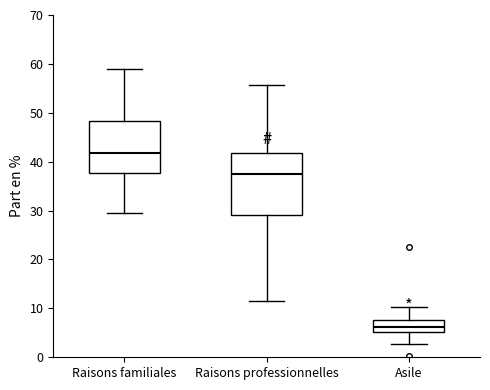

Comparing the boxes themselves (not the whiskers), which one is the tallest?

Raisons professionnelles